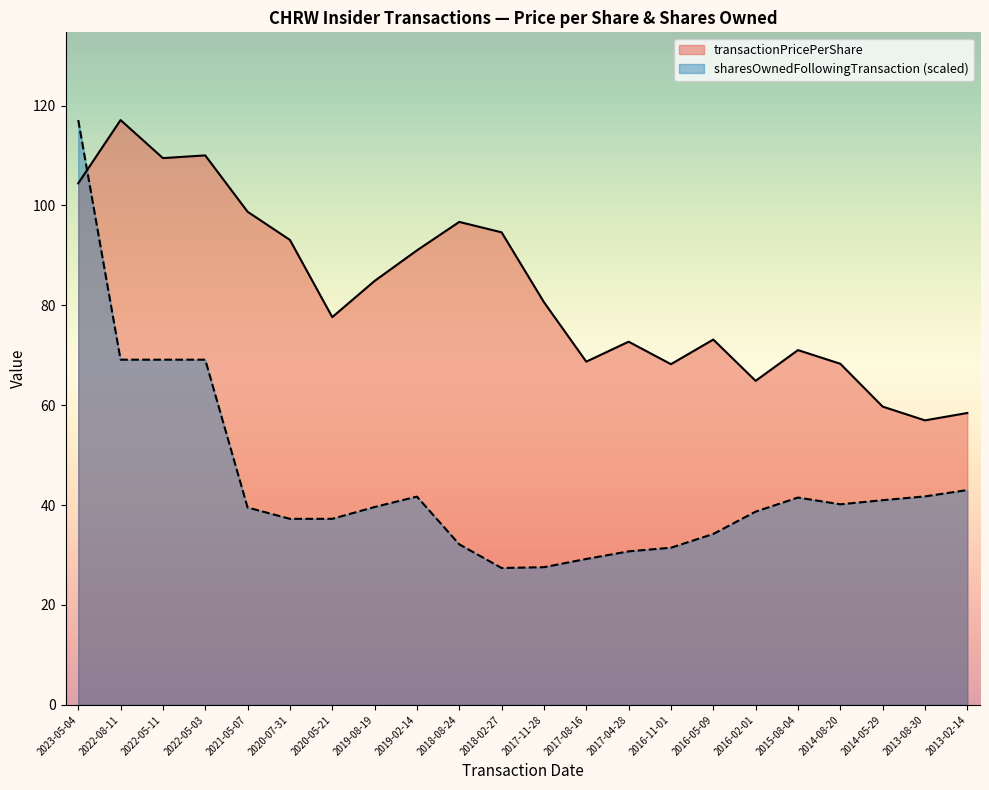

The value of sharesOwnedFollowingTransaction at 2020-05-21 is 19.9. True or false?

False